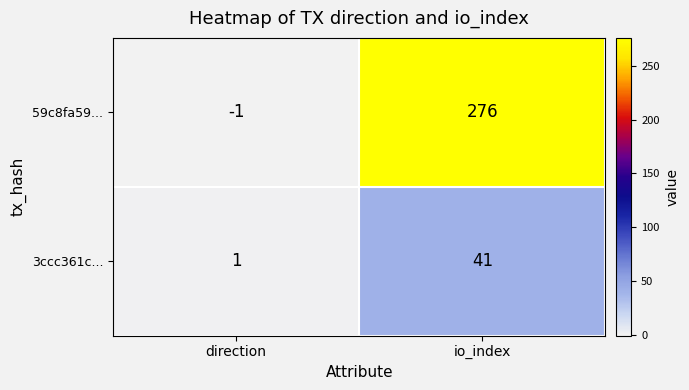

Which category has the highest value in the 59c8fa59... series?

io_index